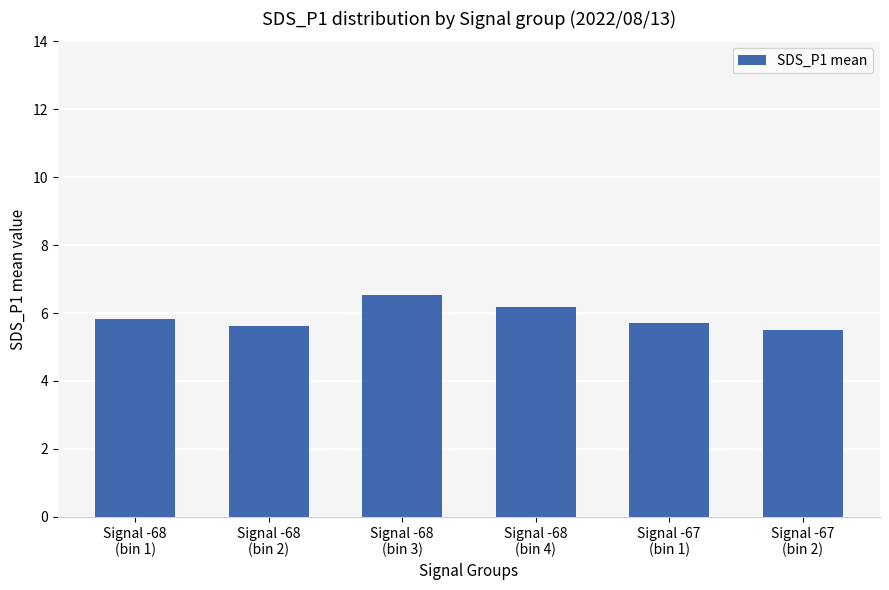

What is the change in value from Signal -68
(bin 4) to Signal -67
(bin 2)?

-0.7